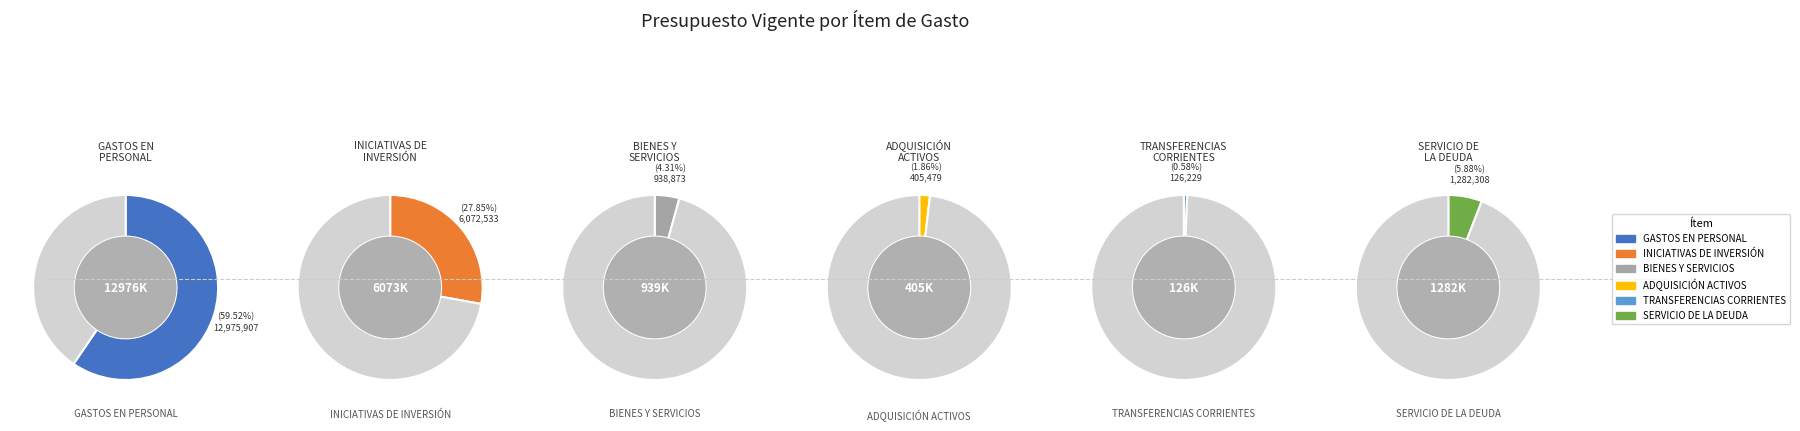

What percentage is the ADQUISICIÓN DE ACTIVOS NO FINANCIEROS slice, to the nearest percent?

2%